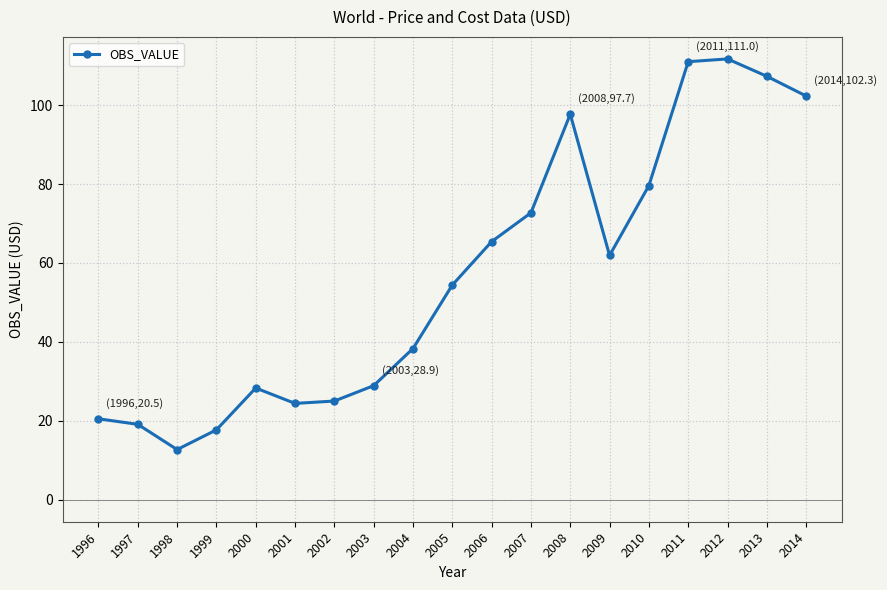

How many data points are above 54?

10